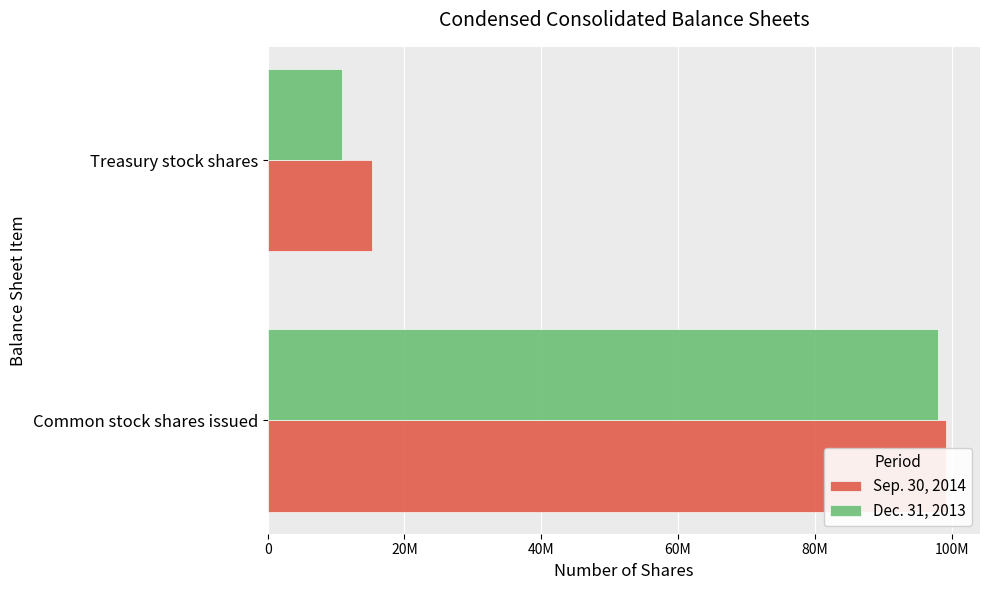

True or false: Dec. 31, 2013 has a value of 16040248 at Treasury stock shares.

False